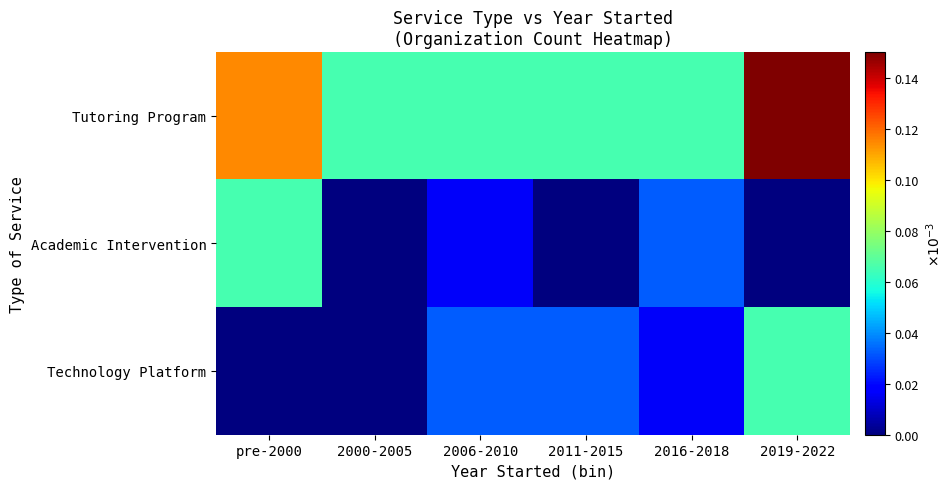

Which has a higher value, 2016-2018 or 2006-2010?

2016-2018